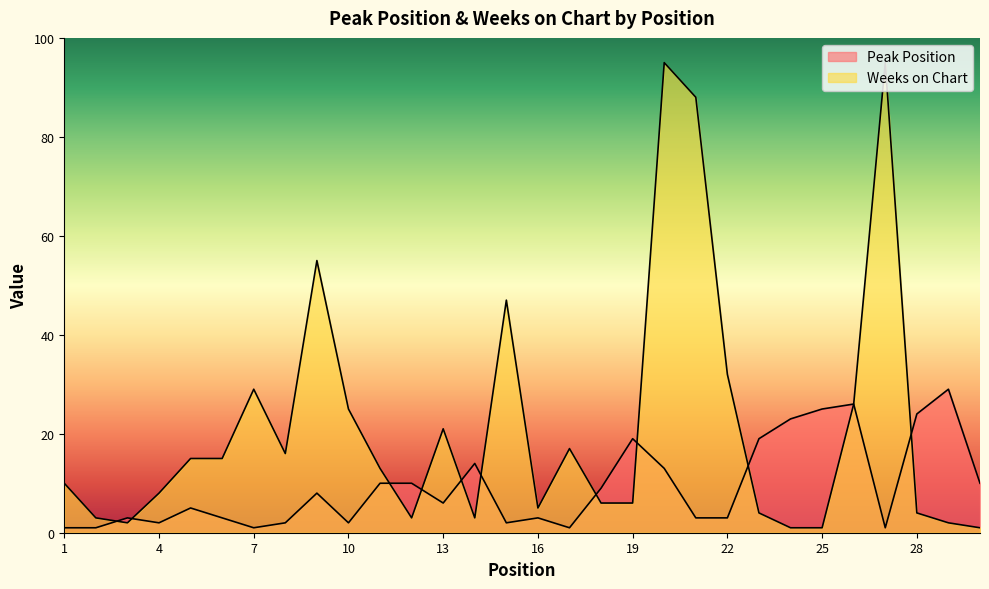

Rank the categories by Peak Position value from highest to lowest.

29, 26, 25, 28, 24, 19, 23, 14, 20, 11, 12, 30, 18, 9, 13, 5, 3, 6, 16, 21, 22, 4, 8, 10, 15, 1, 2, 7, 17, 27